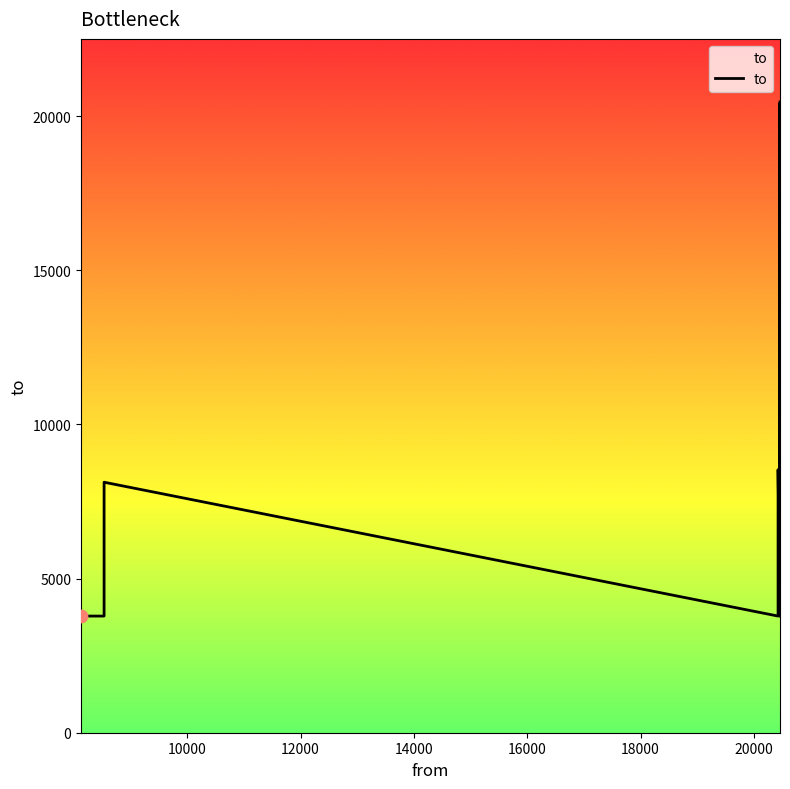

Which has a higher value, 20428 or 20462?

20462